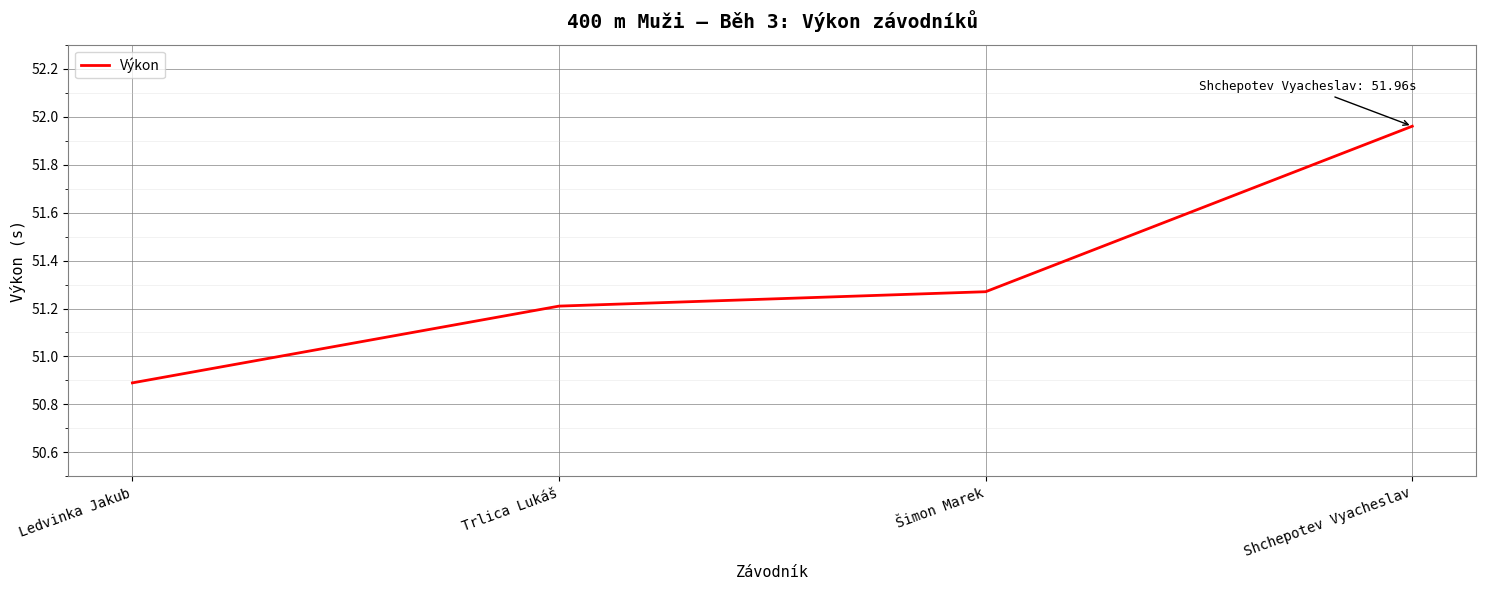

Rank the categories by value from highest to lowest.

Shchepotev Vyacheslav, Šimon Marek, Trlica Lukáš, Ledvinka Jakub